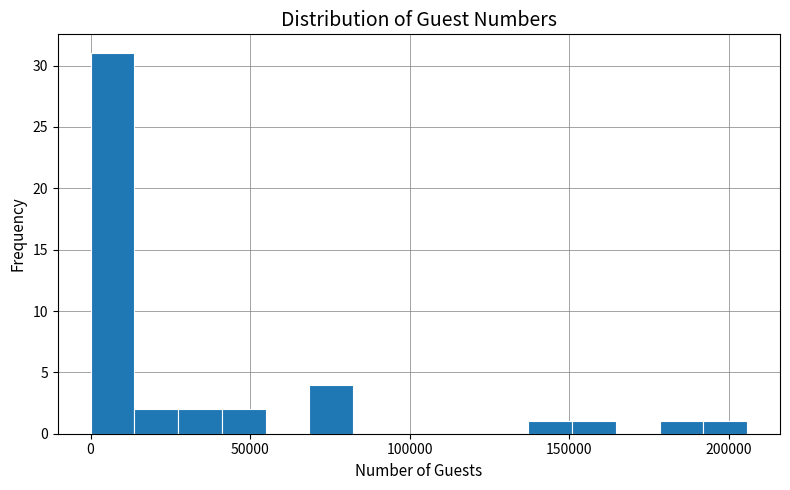

Read against the x-axis, roughly where is the centre of the tallest bar?

5000